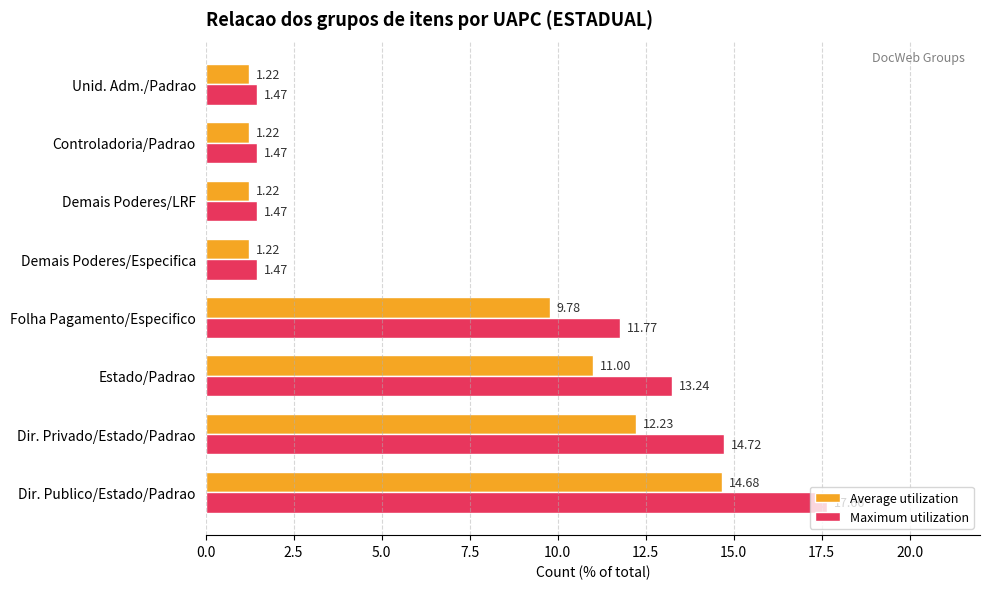

At Demais Poderes/LRF, list the series in order from smallest to largest.

Average utilization, Maximum utilization